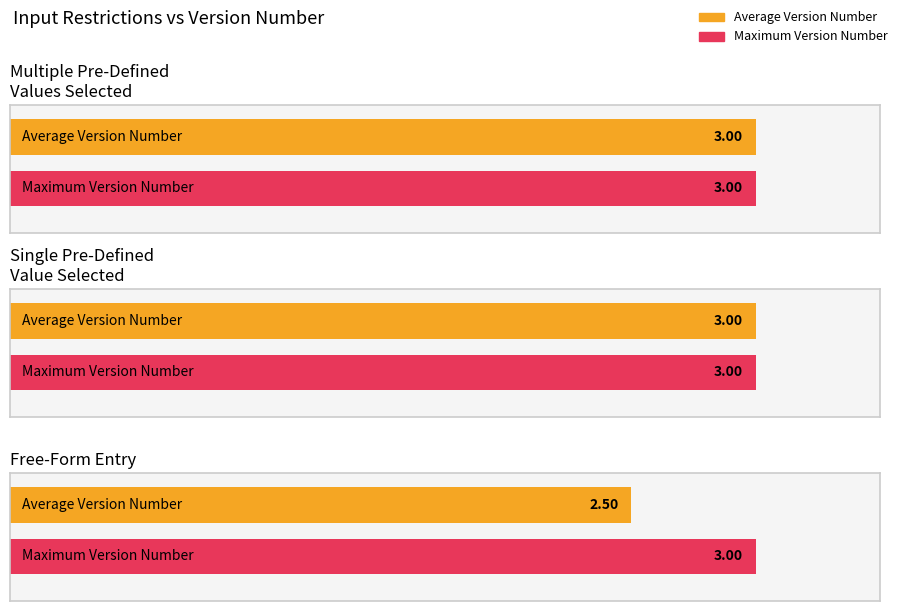

Which category has the highest value in the Max Version series?

Multiple Pre-Defined
Values Selected